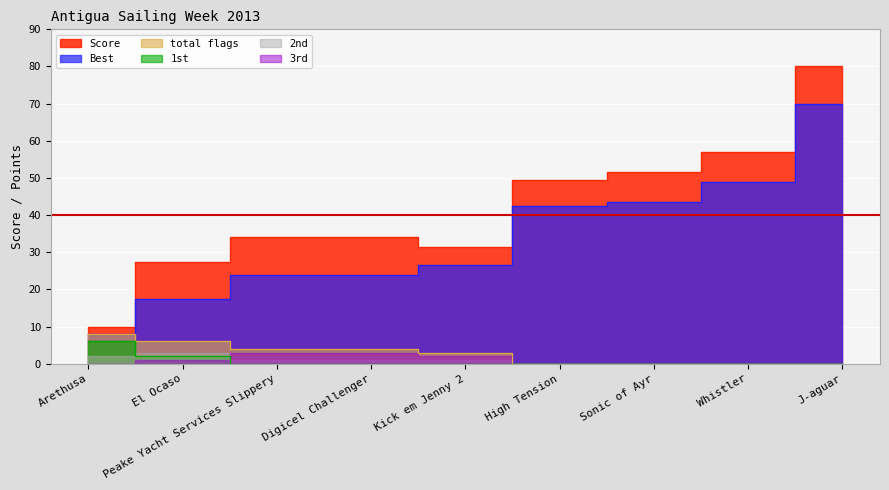

What is the sum of all 1st values?

8.0